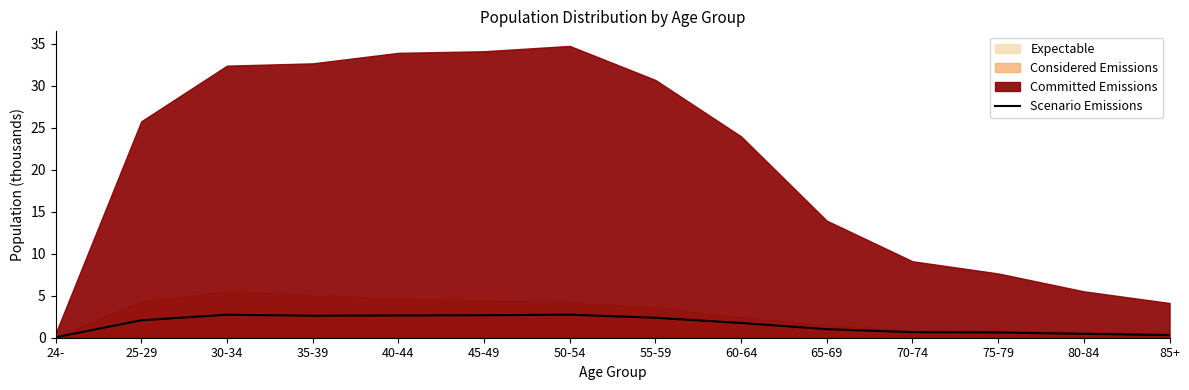

List the labels in order of value, largest first.

50-54, 30-34, 45-49, 40-44, 35-39, 55-59, 25-29, 60-64, 65-69, 70-74, 75-79, 80-84, 85+, 24-